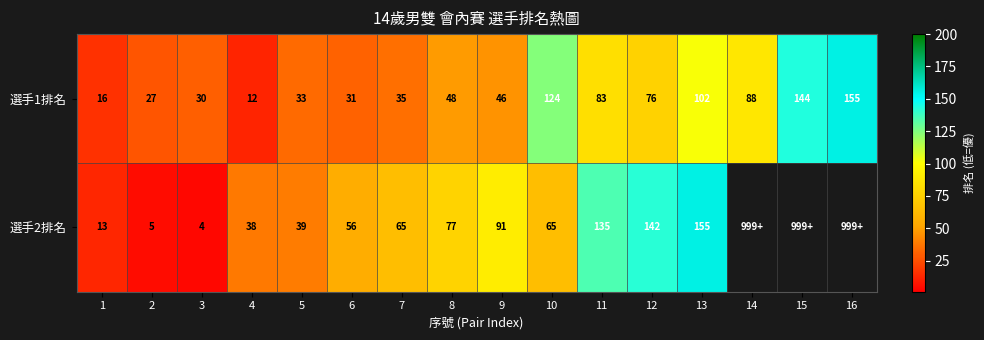

Which series changed the most between 6 and 8?

選手2排名